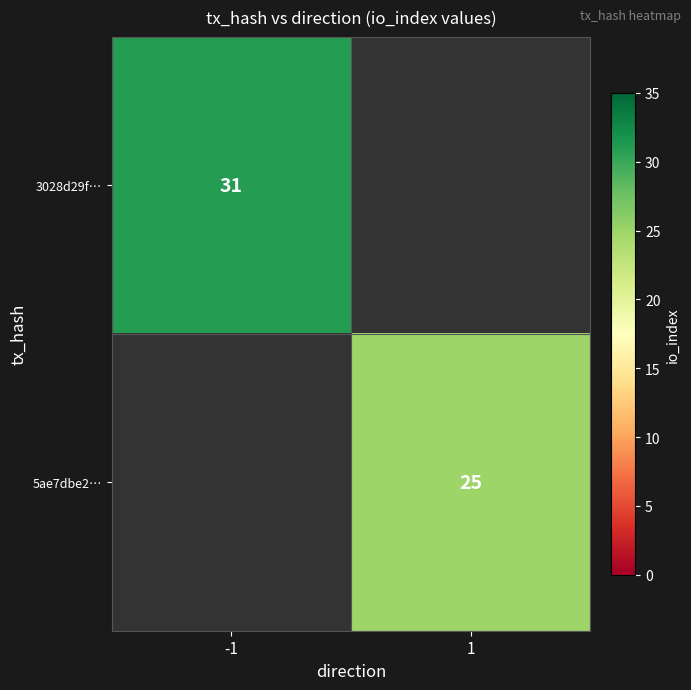

Is it true that 5ae7dbe2… equals 25 at 1?

True